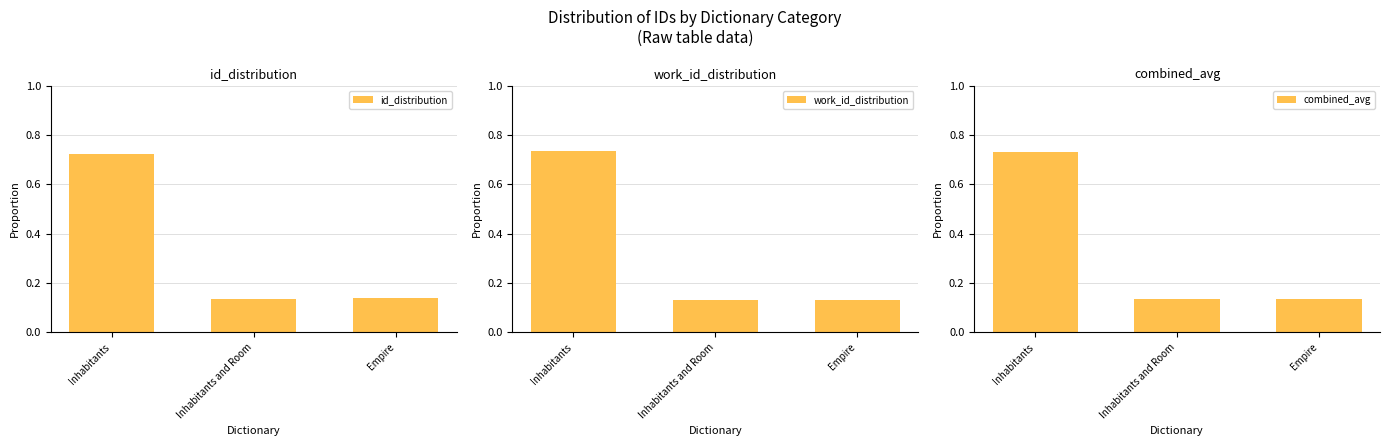

Does the chart contain any negative values?

No